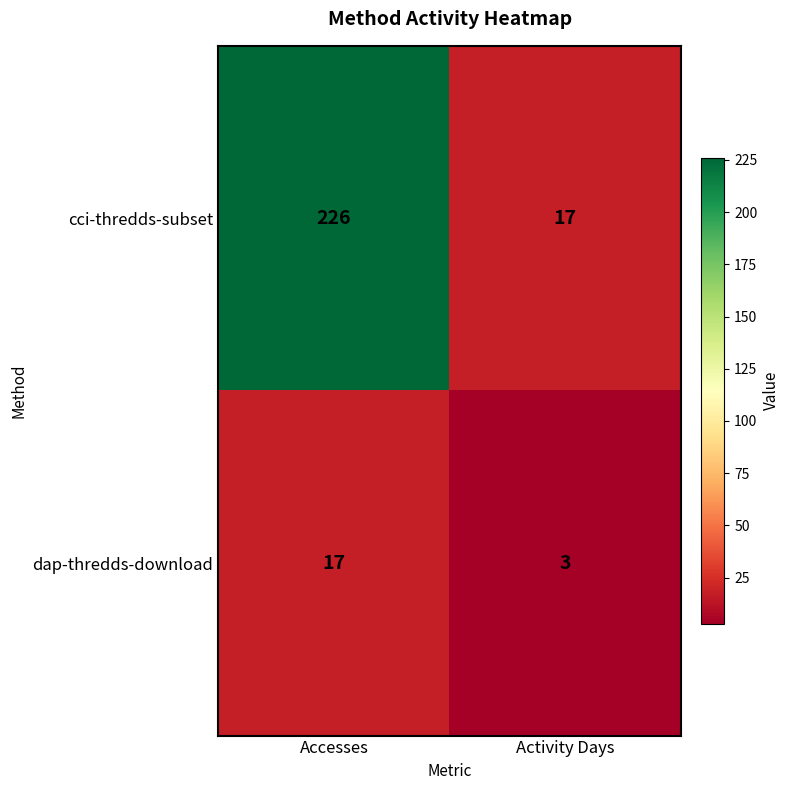

Read the dap-thredds-download value at Accesses.

17